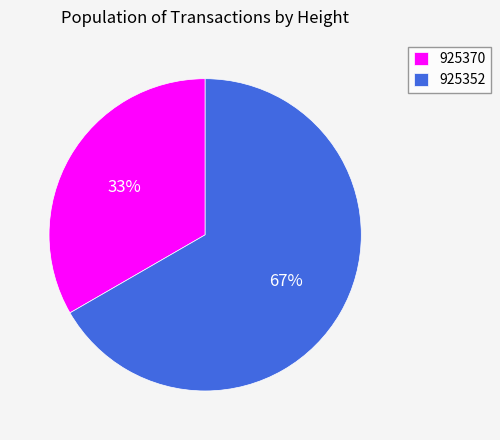

Is there a majority slice in this chart?

Yes